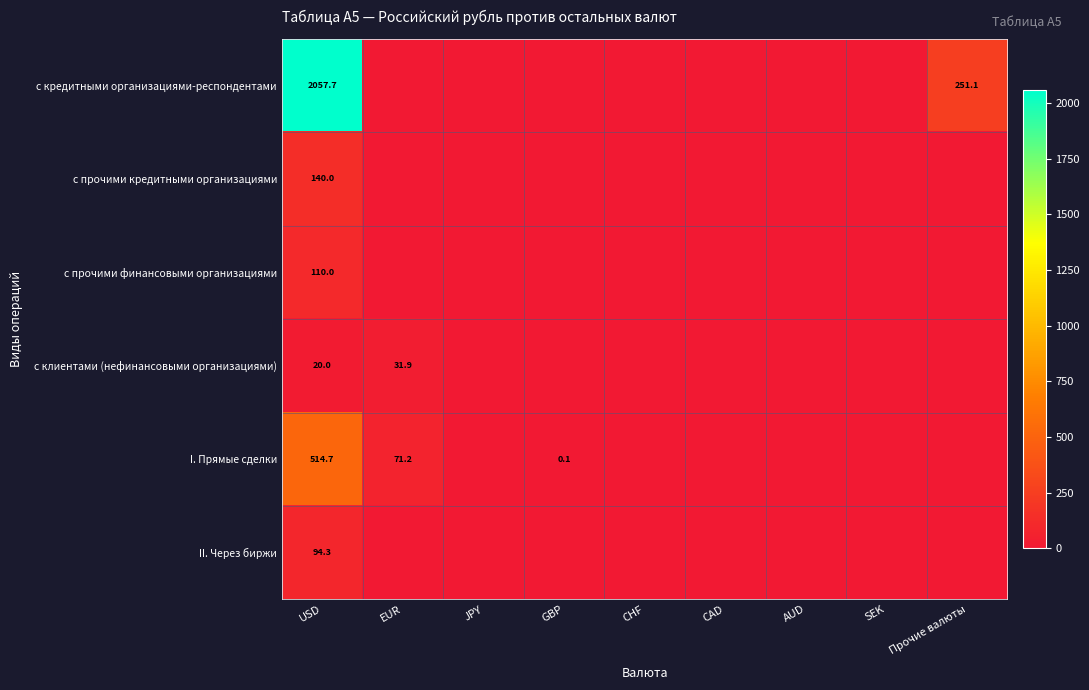

Is the value of II. Через биржи at USD greater than the value of I. Прямые сделки at EUR?

Yes